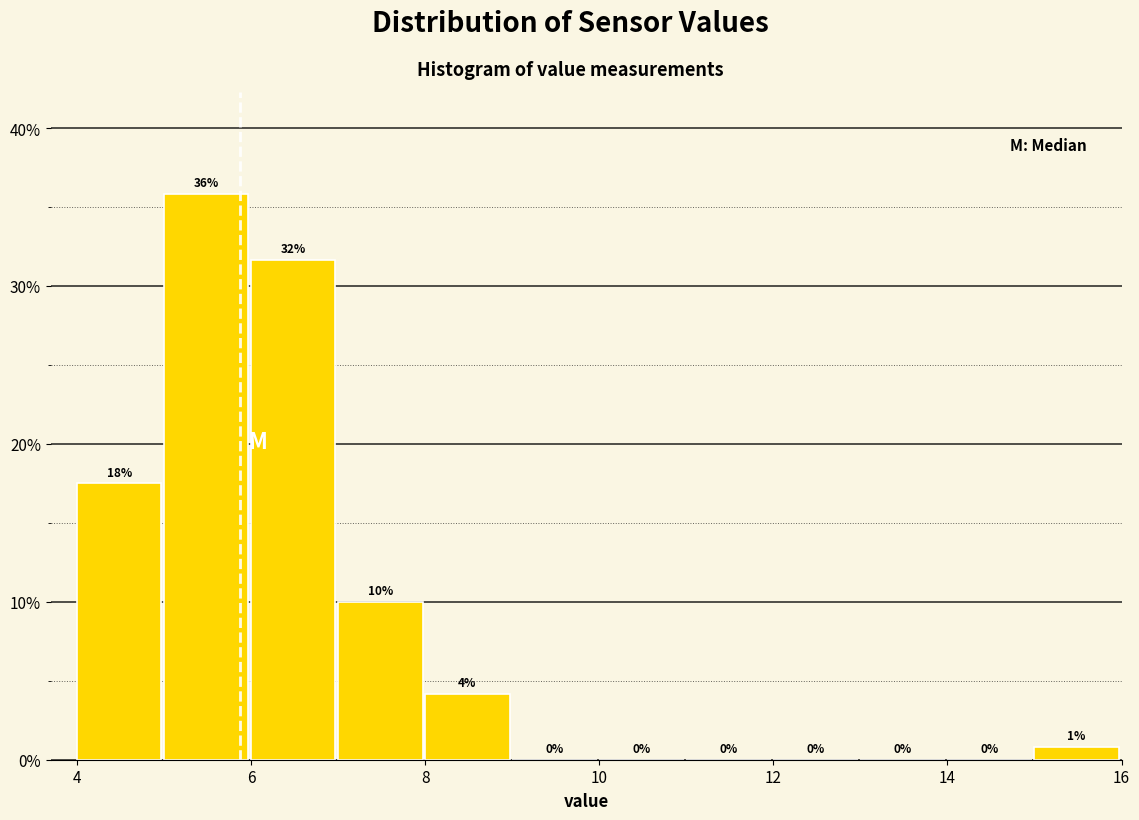

Which range on the x-axis has the tallest bar?

5 to 6